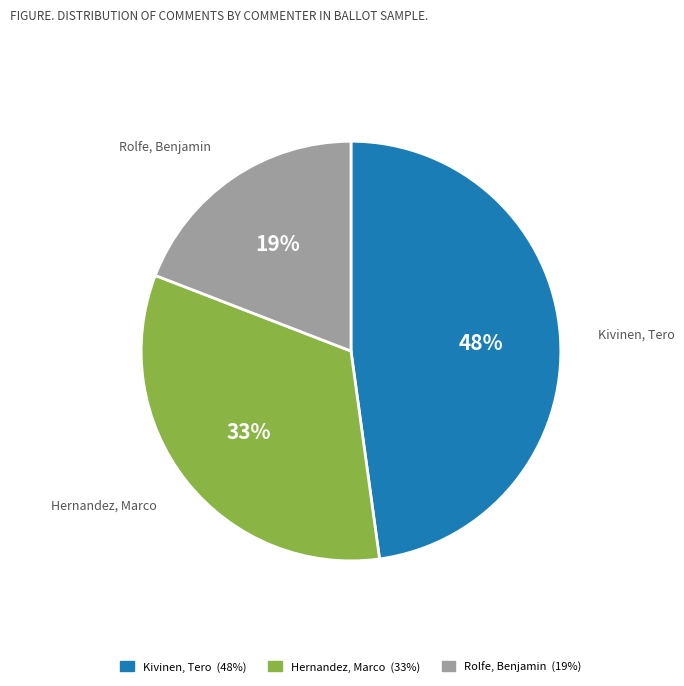

To the nearest percent, what is the combined percentage of Rolfe, Benjamin and Kivinen, Tero?

67%